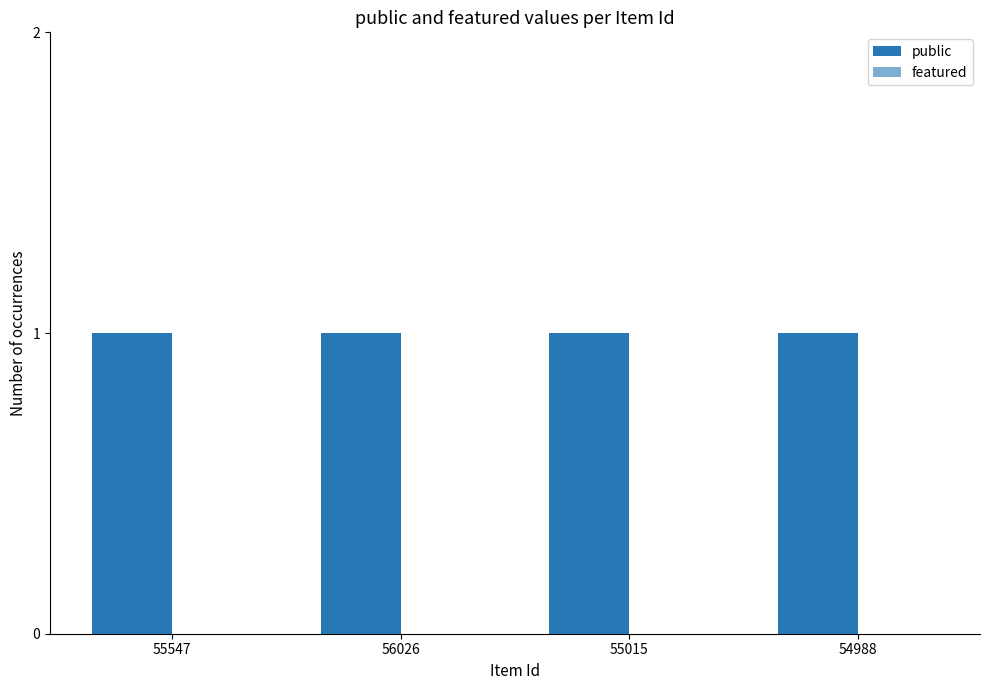

How many bars are there in each group?

2